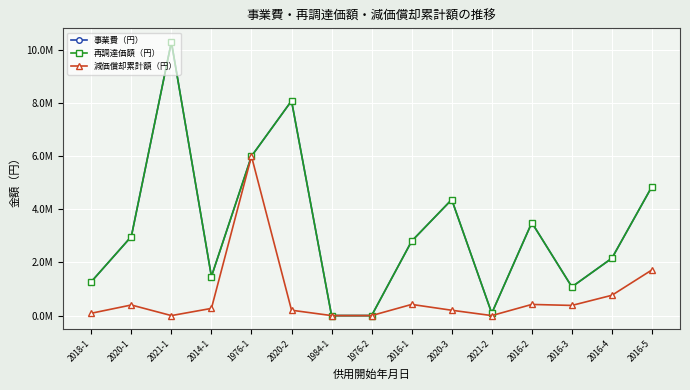

What is the difference between the second highest and second lowest values in the 減価償却累計額（円） series?

1720440